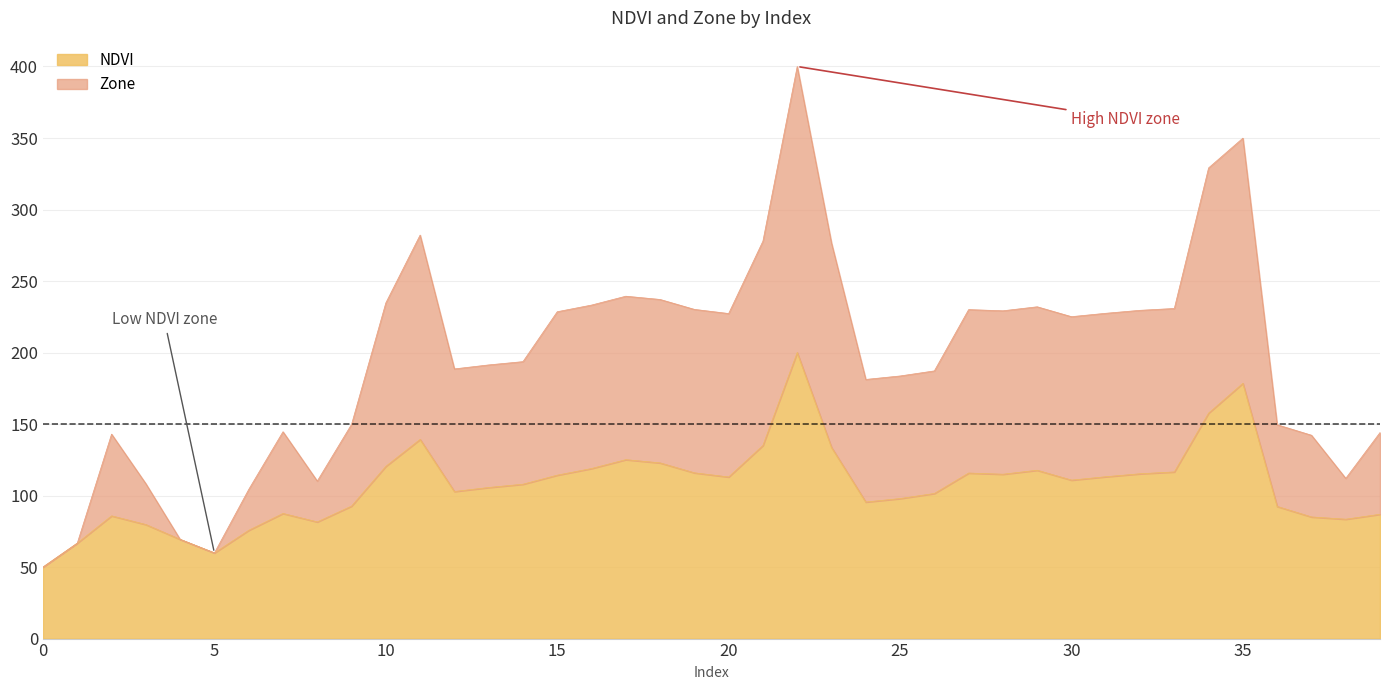

How many interior local peaks does the Zone series have?

8